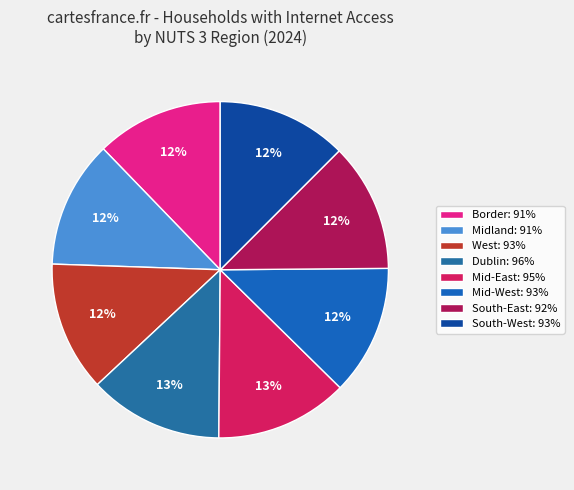

Does South-West represent more than half of the total?

No